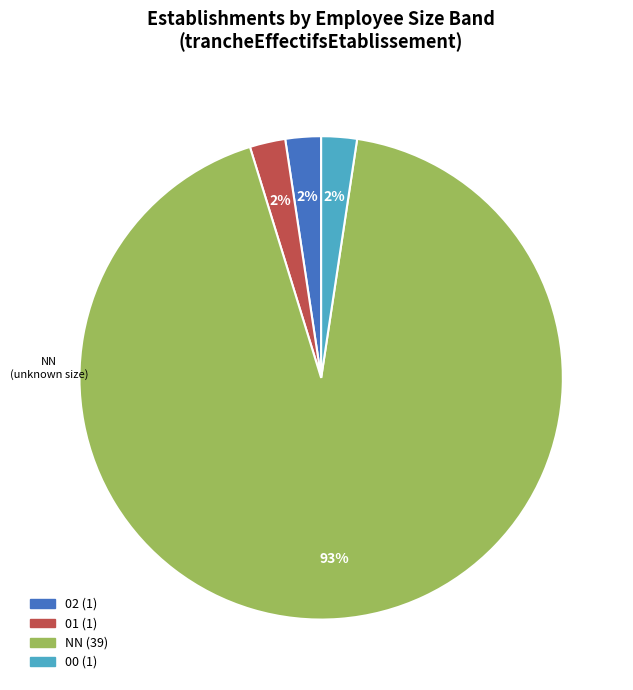

How many segments does this pie chart have?

4